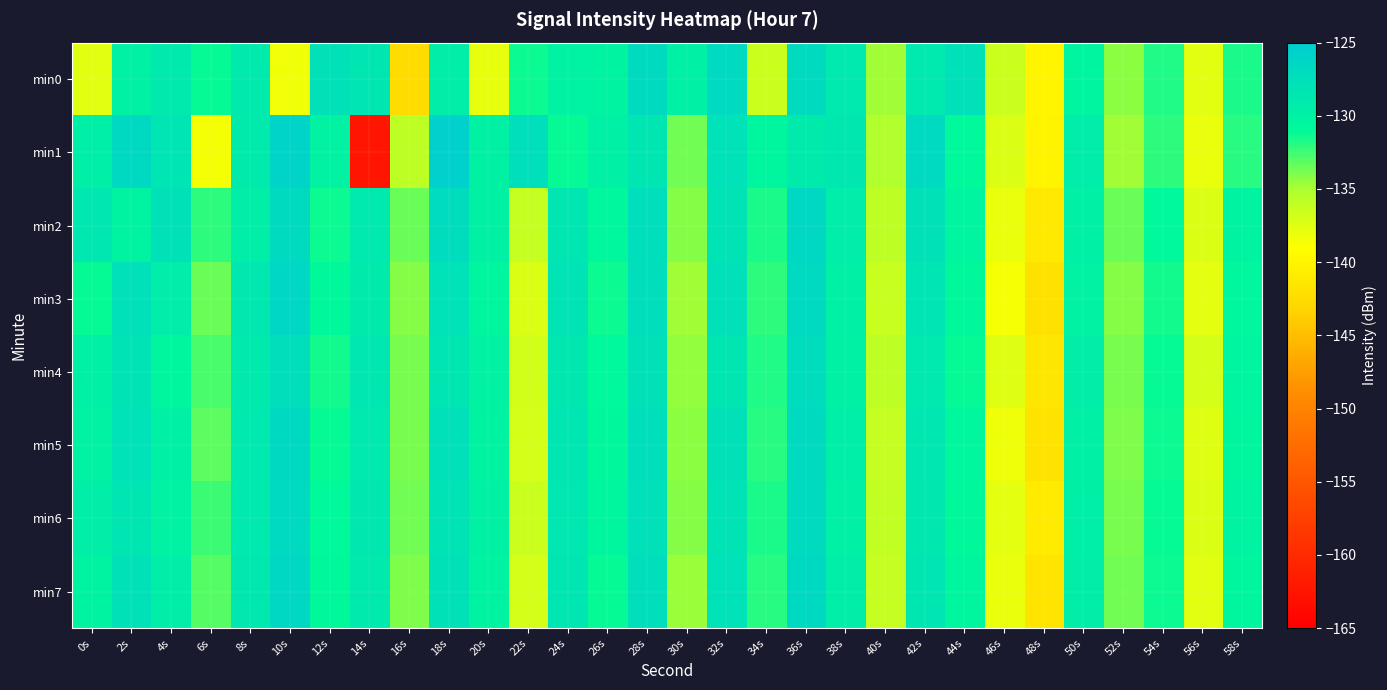

Rank the series by their maximum value, from highest to lowest.

min1, min3, min2, min7, min5, min6, min0, min4